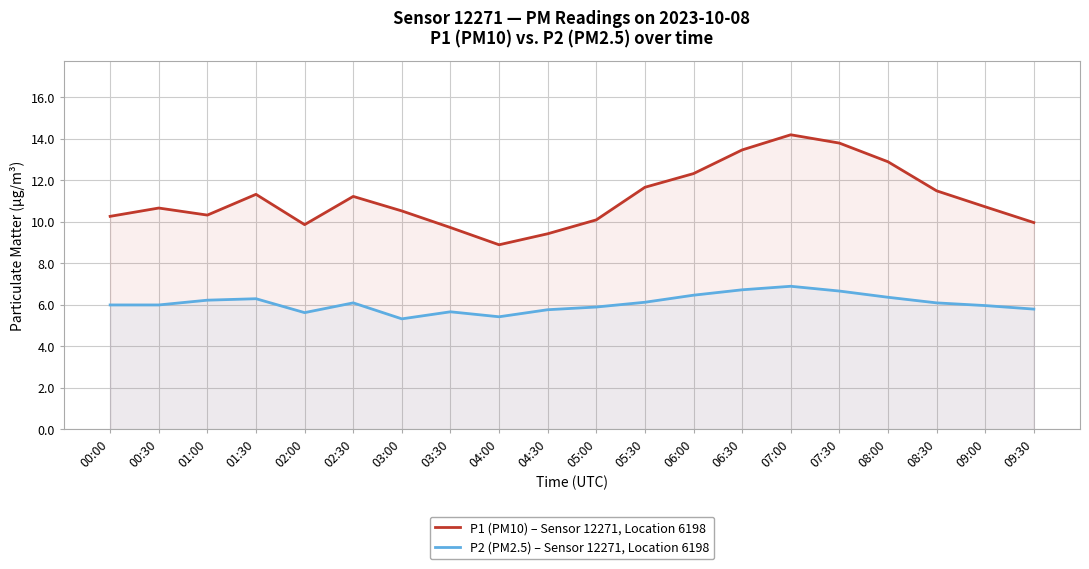

At how many categories does at least one series exceed 11?

9